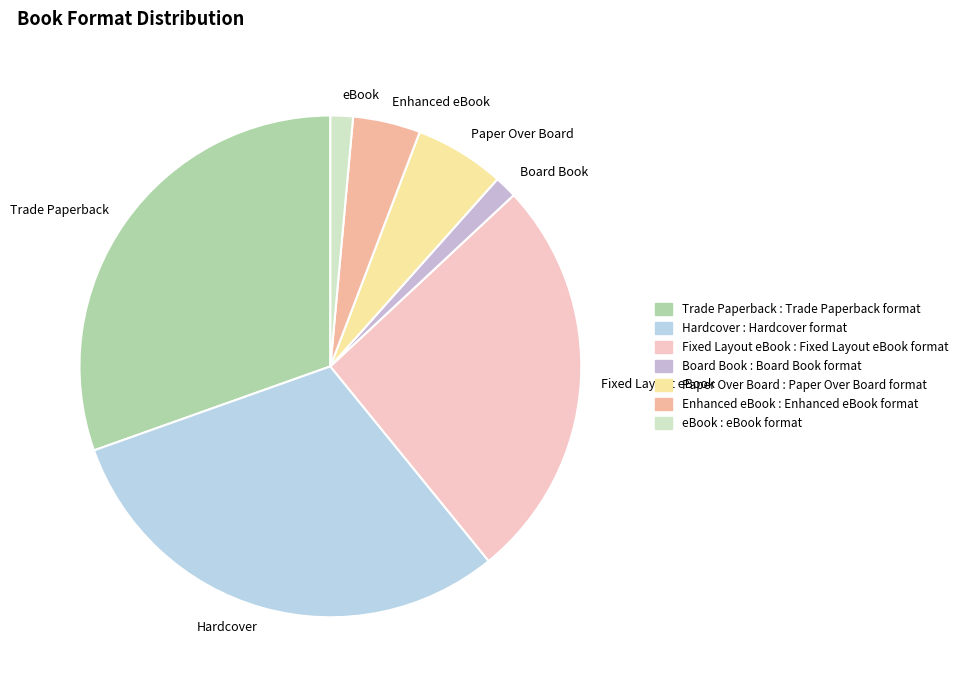

Is Hardcover the majority of the pie?

No